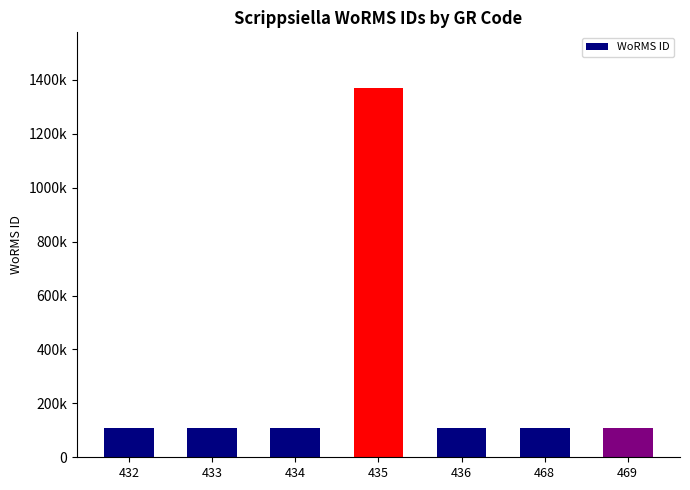

What is the difference between the maximum and minimum values?

1260953